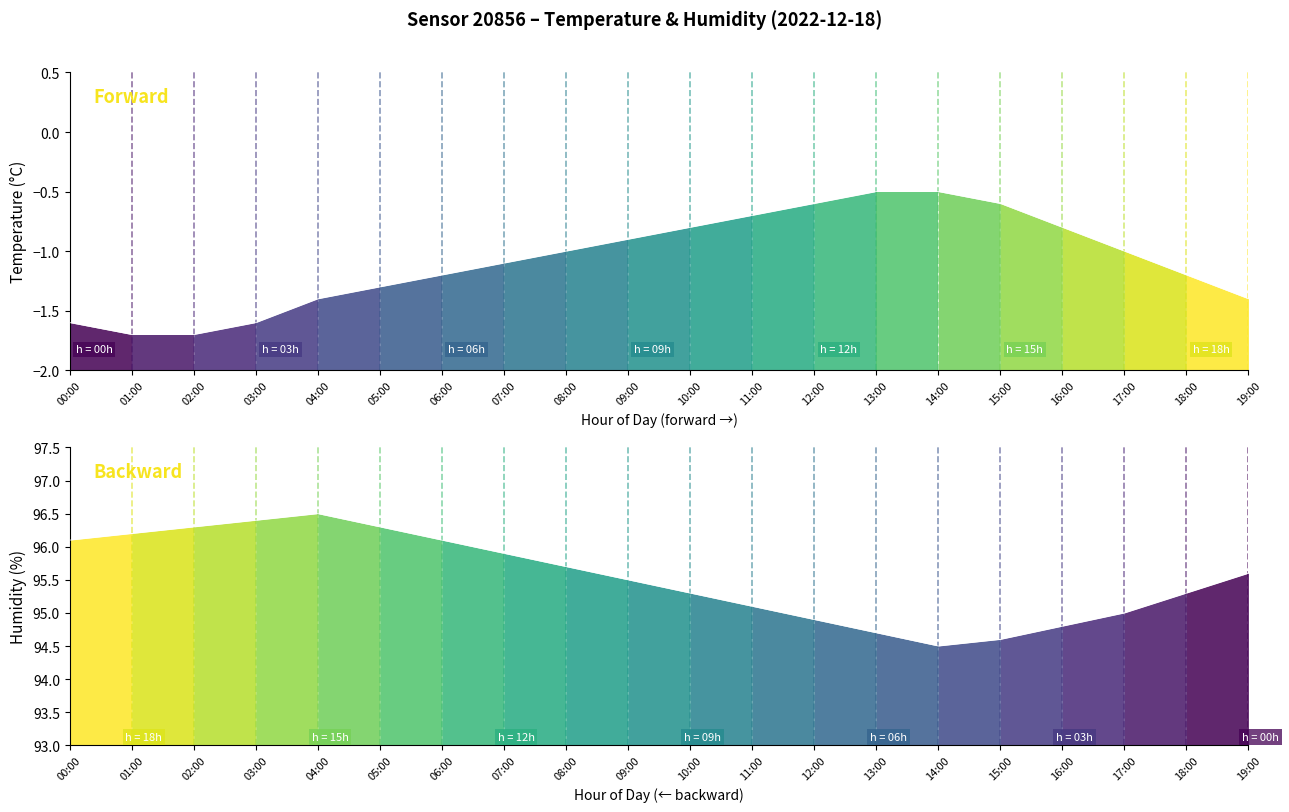

How many data points does each series have?

20